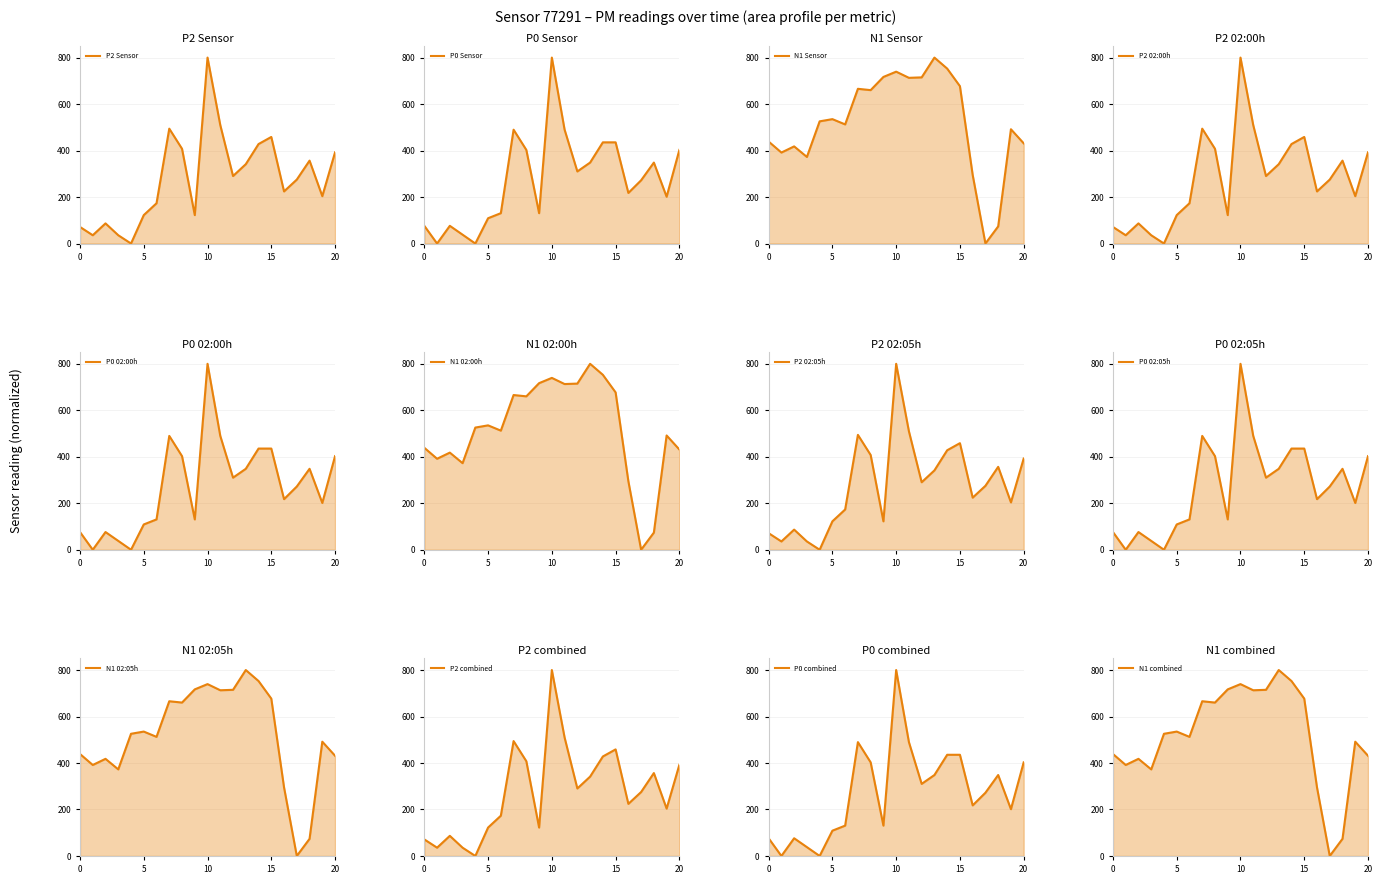

Between 15 and 13, which series saw the biggest shift?

N1